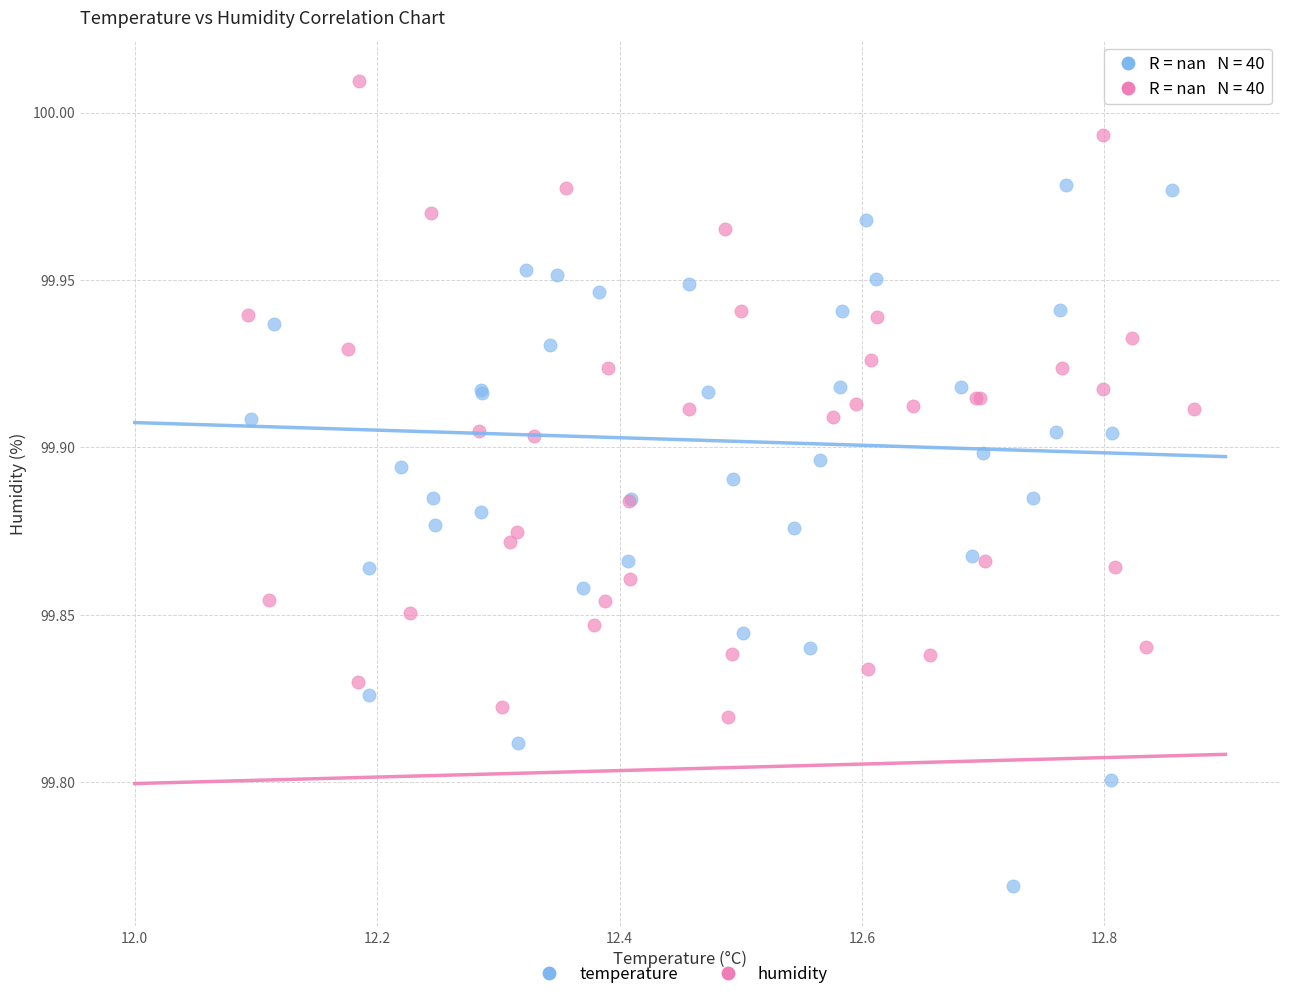

Which series has the largest Y range (max minus min)?

temperature